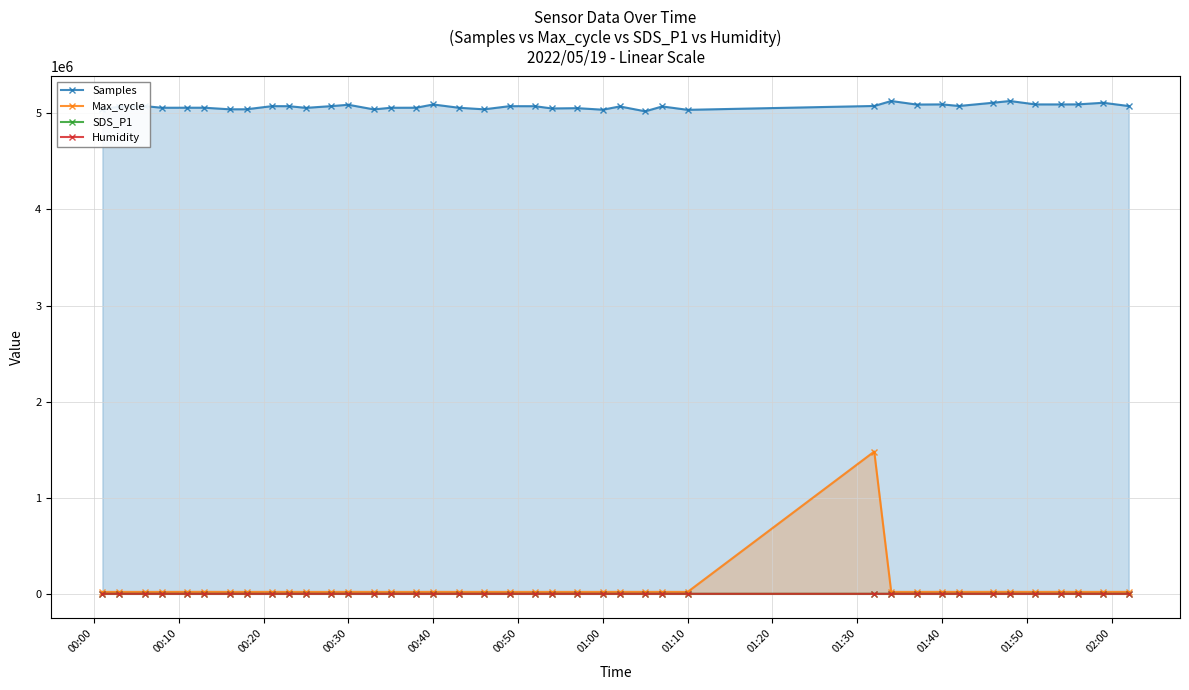

List the series in order of their peak value, lowest first.

SDS_P1, Humidity, Max_cycle, Samples